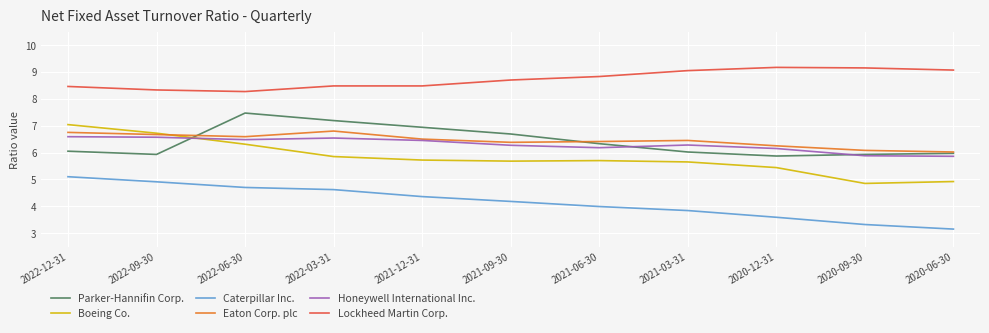

Where is the first local maximum for Parker-Hannifin Corp.?

2022-06-30